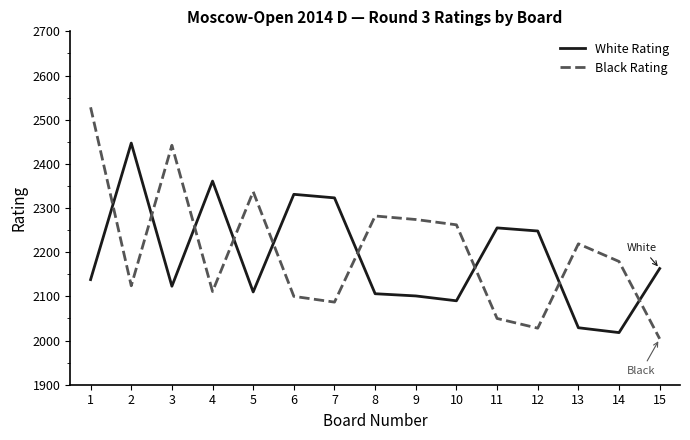

At which label is White Rating closest to 2232?

12